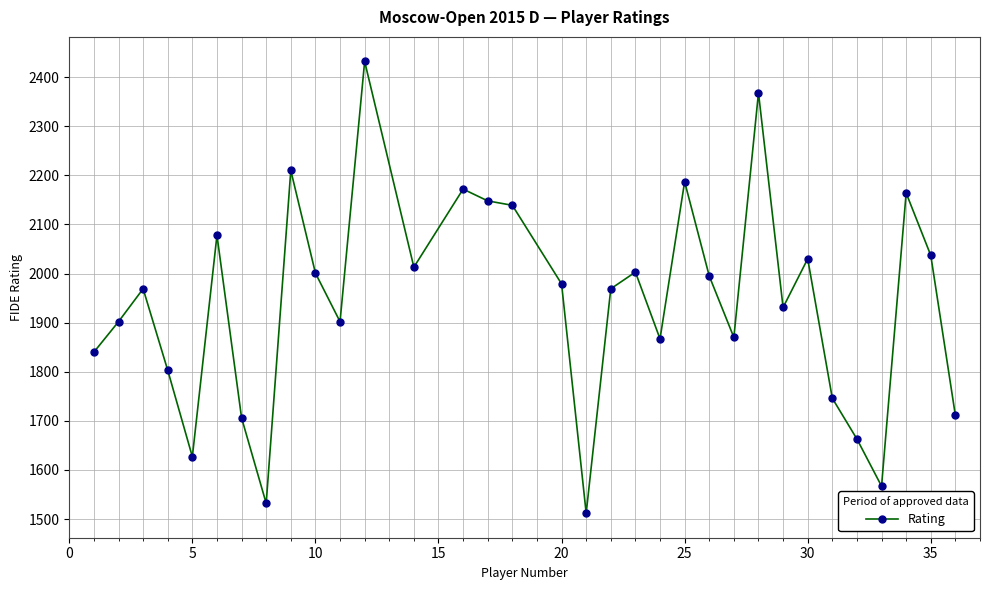

What is the minimum value shown in the chart?

1512